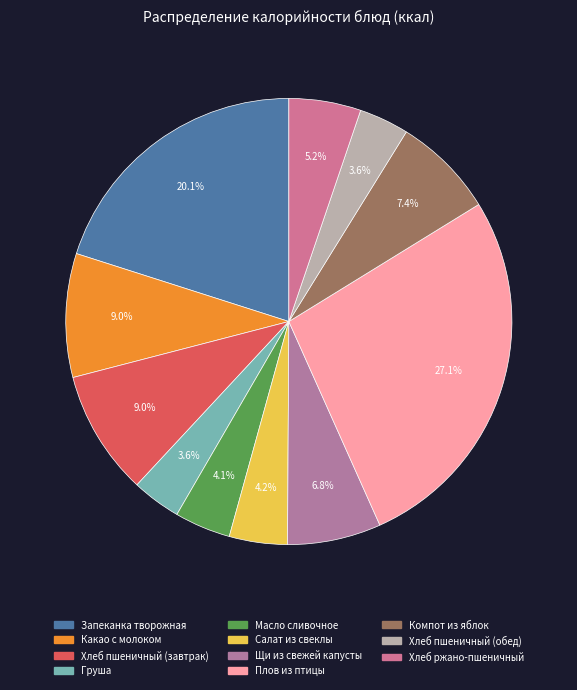

To the nearest percent, what is the difference between the largest and smallest slice percentages?

24%